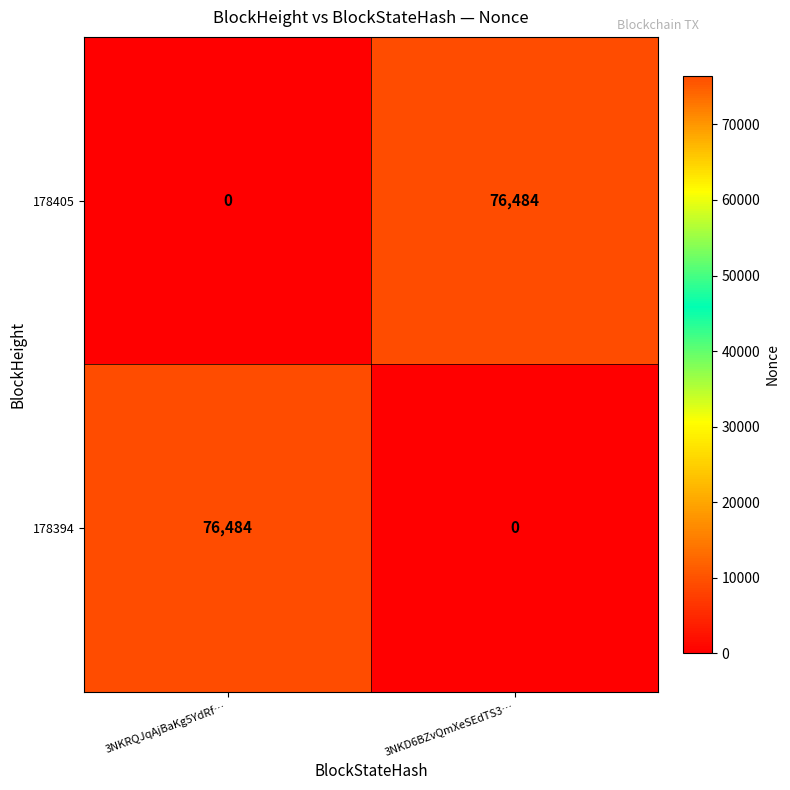

At which label does 178394 reach its peak?

3NKRQJqAjBaKg5YdRf…